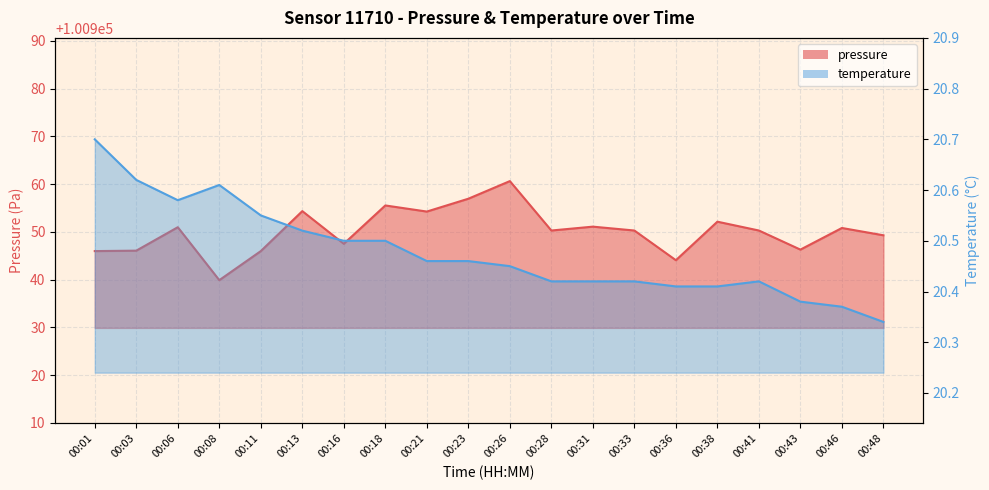

List the series in order of their overall mean, highest first.

pressure, temperature